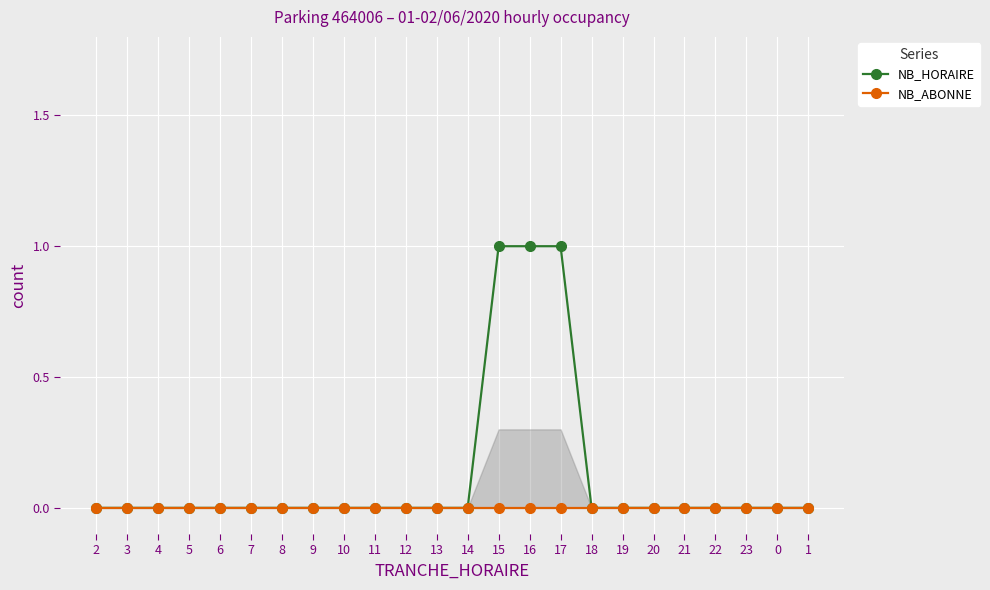

Which series has the largest total across all categories?

NB_HORAIRE